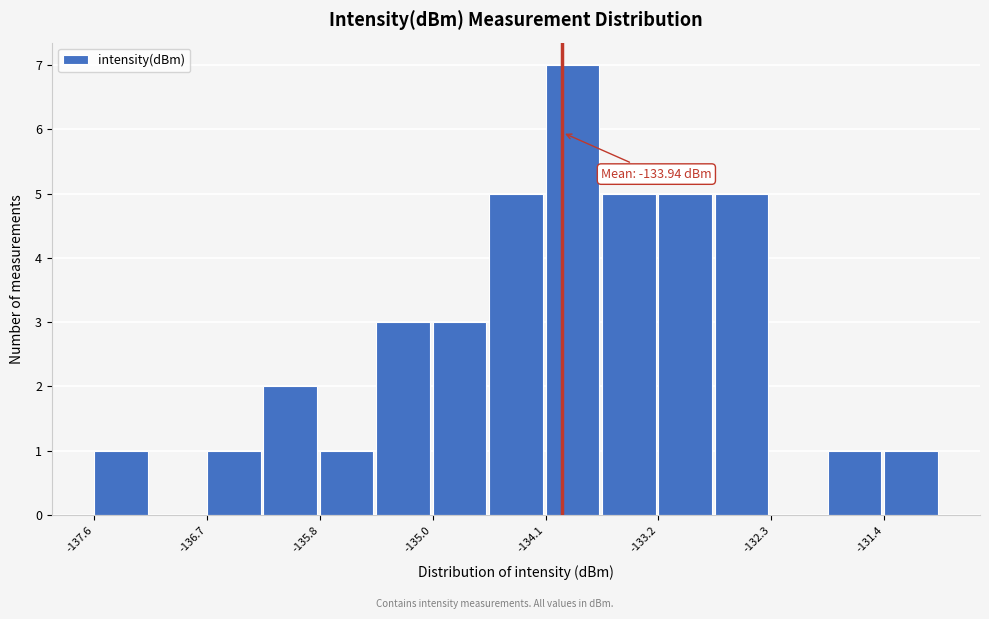

Which range on the x-axis has the tallest bar?

-134.1 to -133.6